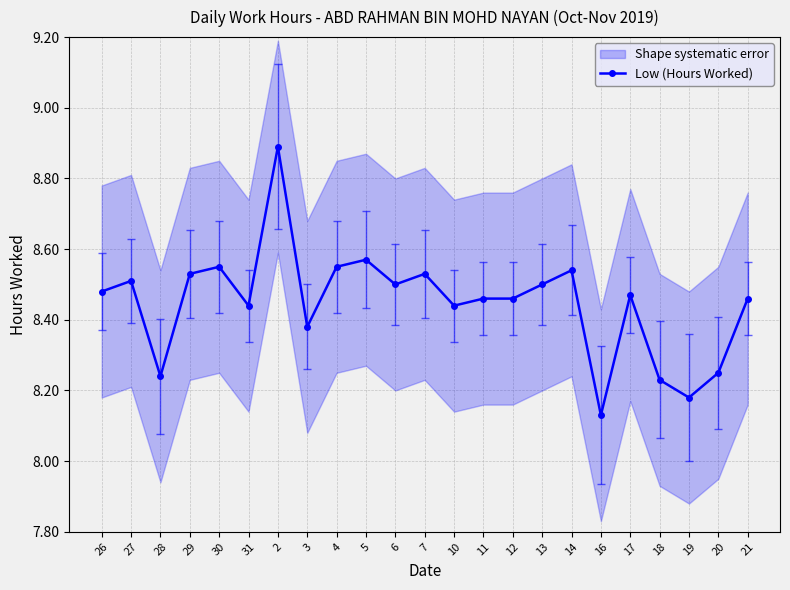

How many points are higher than both their immediate neighbors (excluding endpoints)?

7